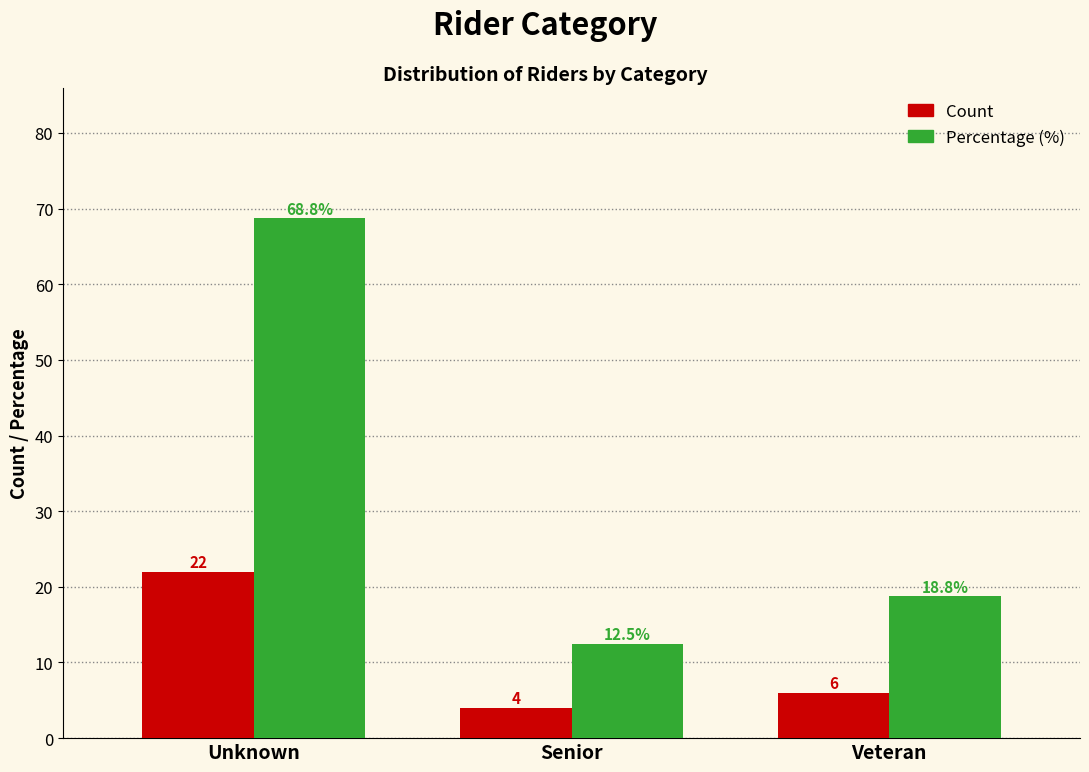

Reading left to right, transcribe all the data shown in this chart.

Count: 22.0	4.0	6.0
Percentage (%): 68.8	12.5	18.8